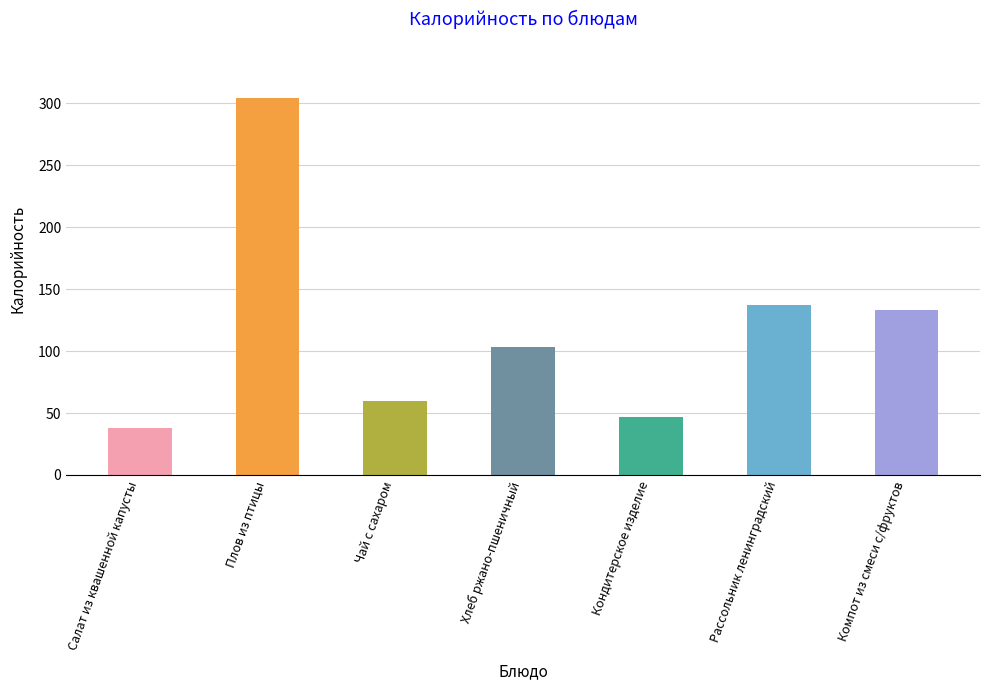

What is the change in value from Рассольник ленинградский to Компот из смеси с/фруктов?

-4.6